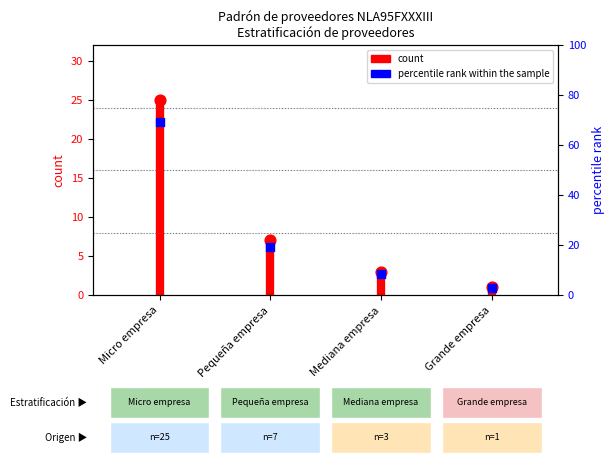

Which series contains the highest Y value?

percentile_rank